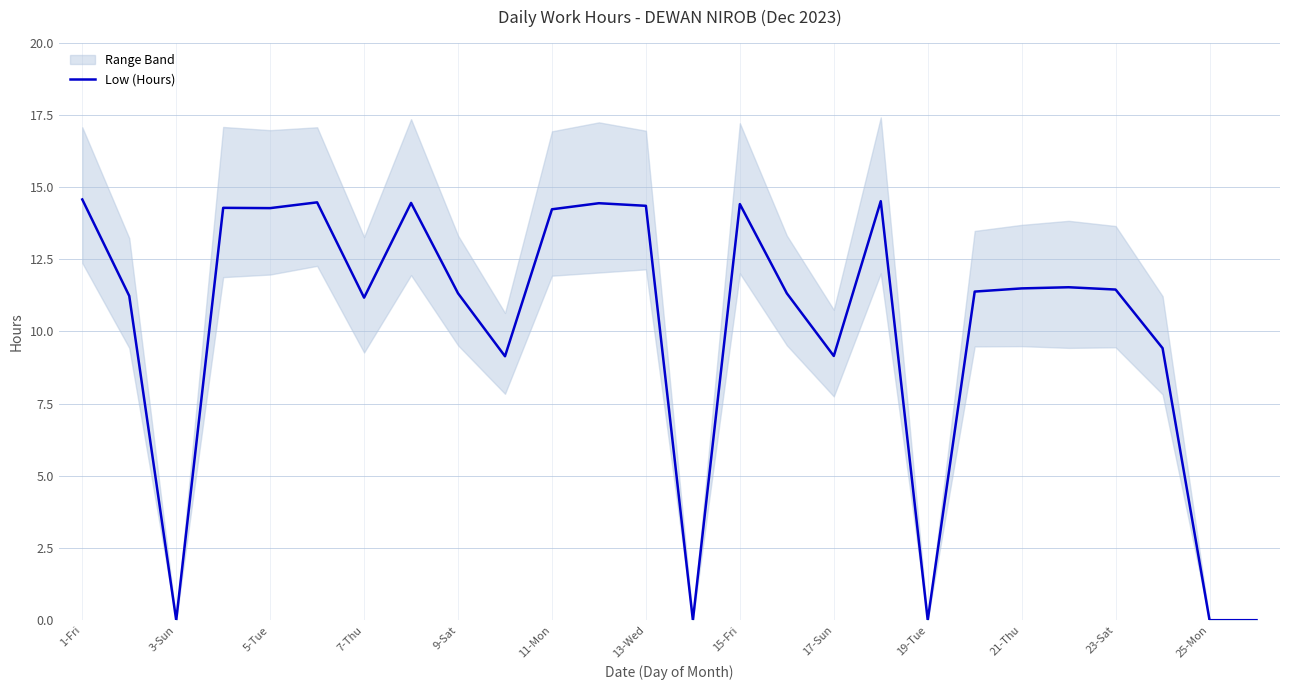

What is the maximum value for Low (Hours)?

14.6